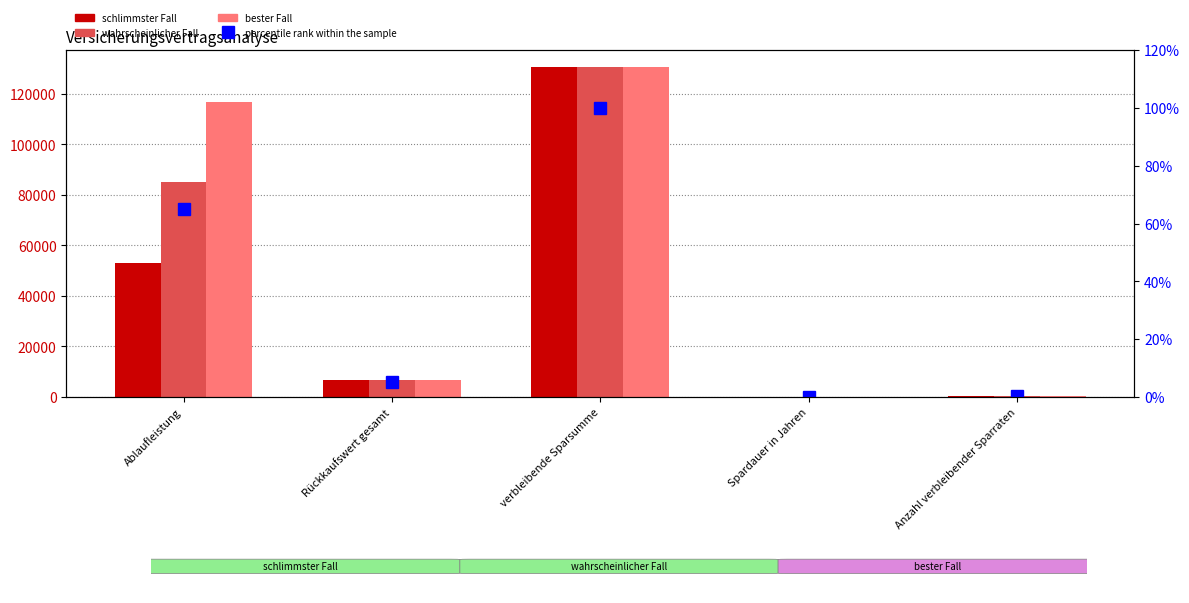

Where is bester Fall nearest to the value 65407?

Ablaufleistung